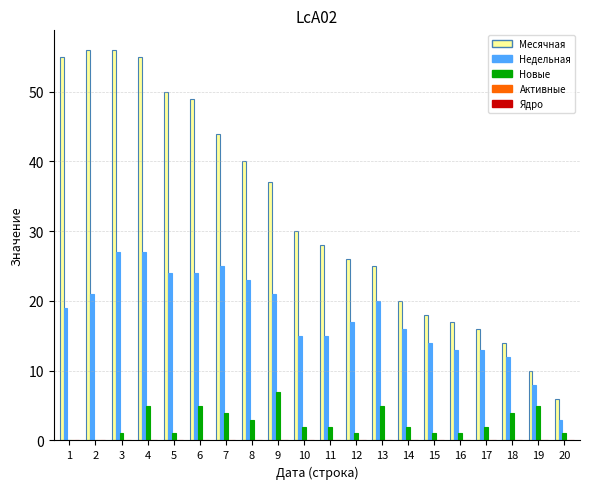

Which series has the largest total across all categories?

Месячная